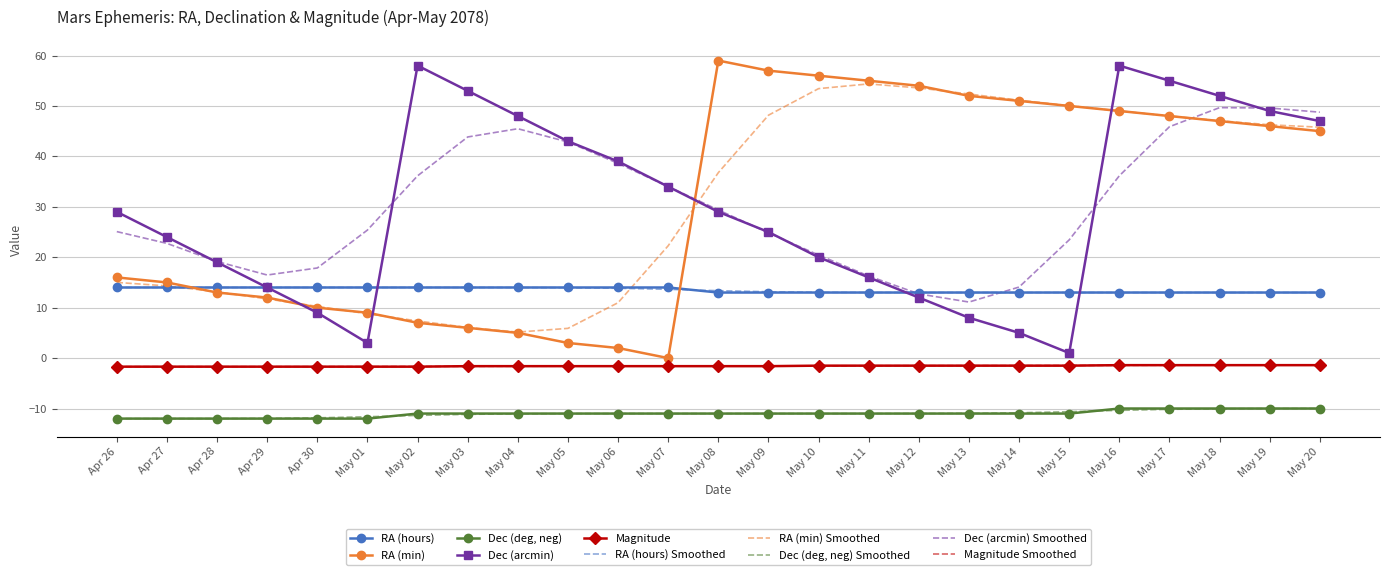

Which series has the largest range (max minus min)?

RA (min)